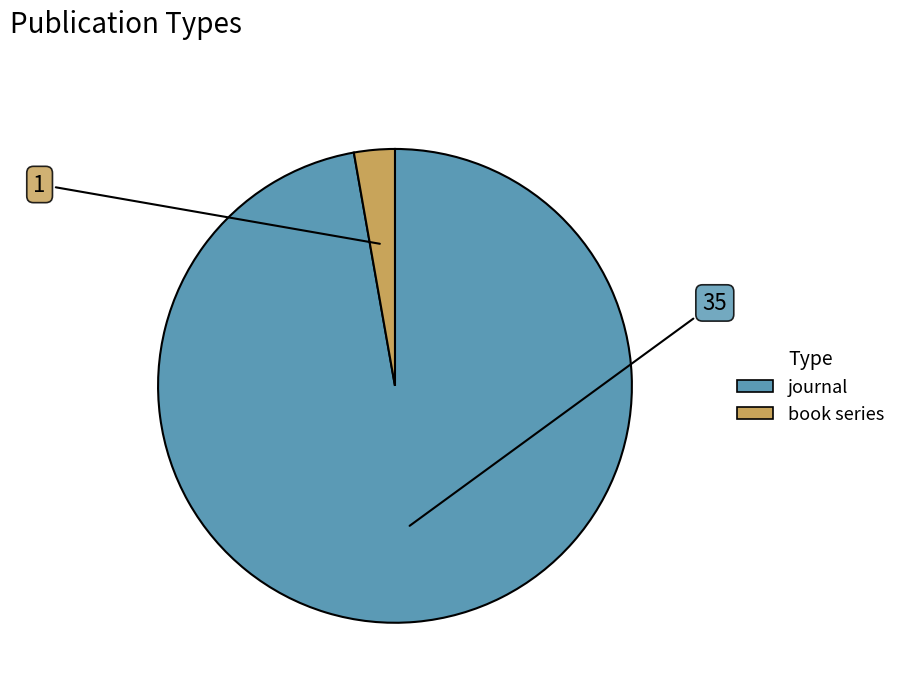

Which slice represents more than half of the pie?

journal